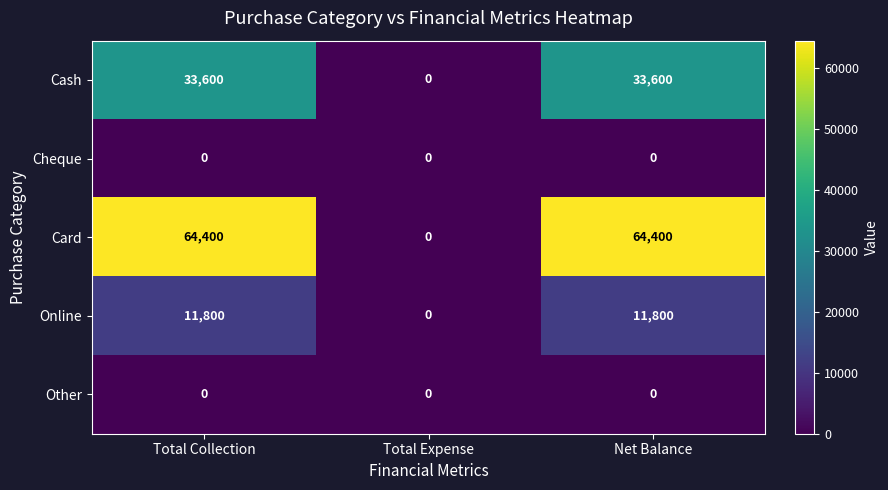

Which series has the widest spread of values?

Card